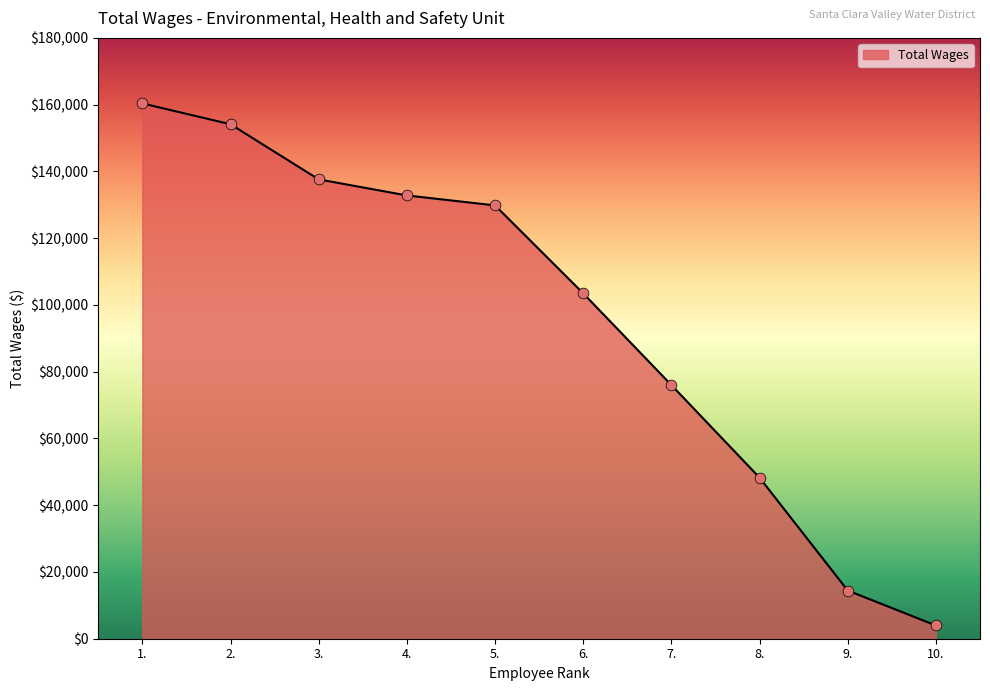

Between 10. and 4., which is larger?

4.